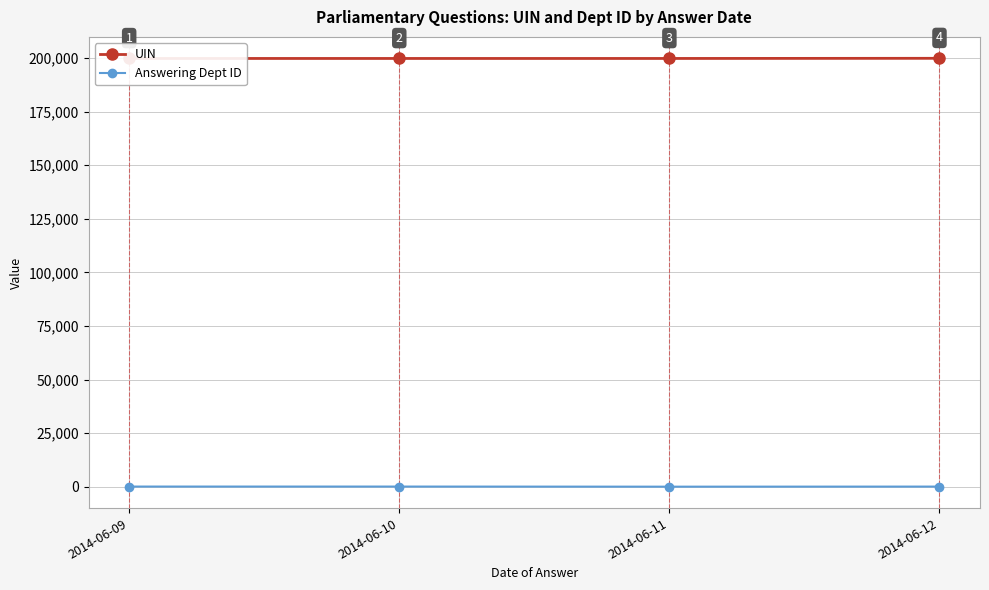

Which category has the highest value across all series?

2014-06-12